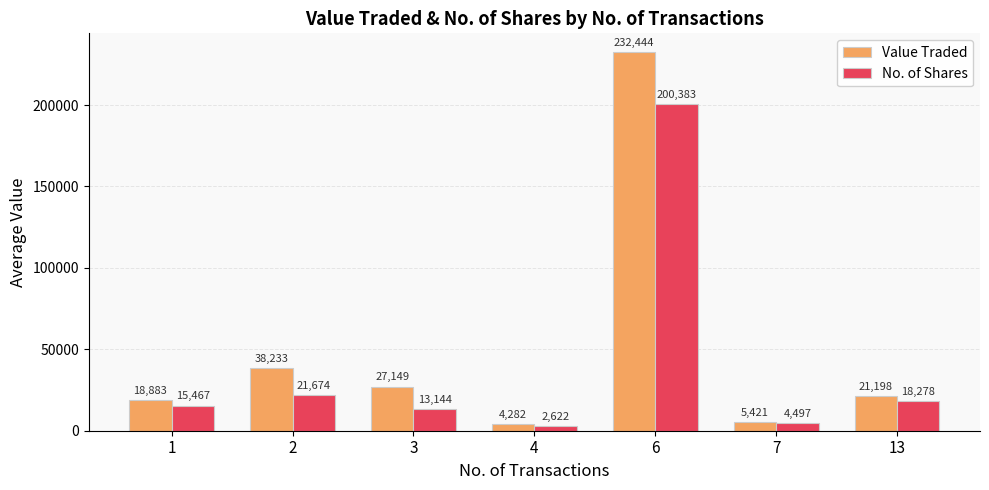

What is the spread (max minus min) of values at 4?

1660.0